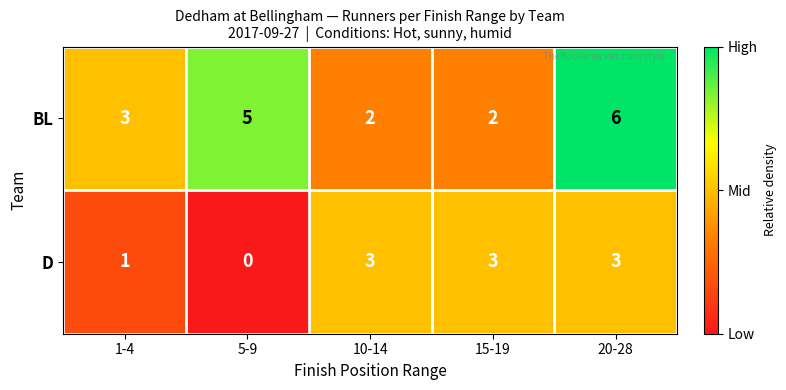

Which series has the largest range (max minus min)?

BL